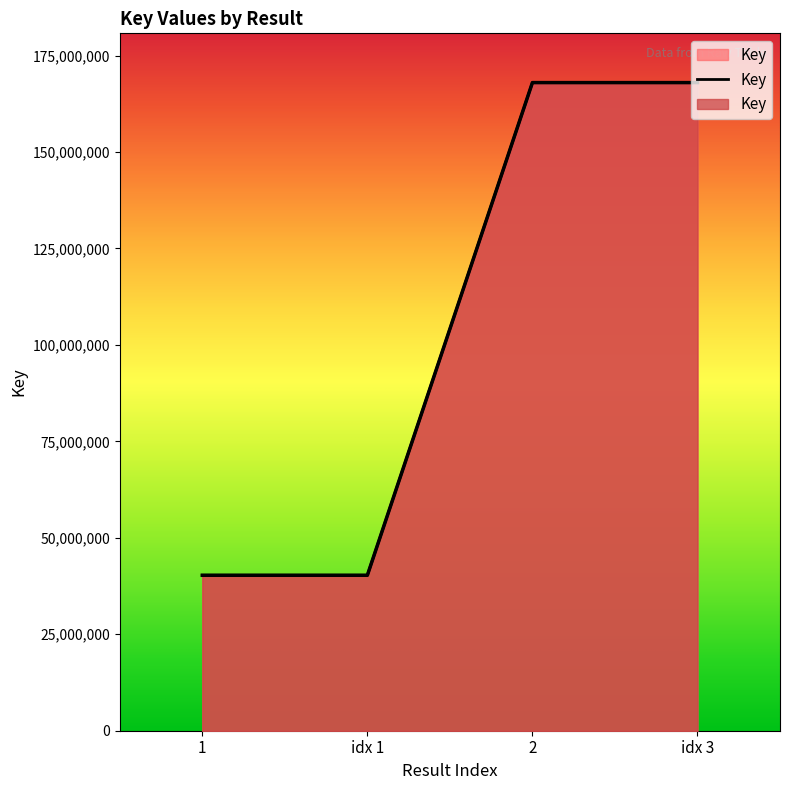

What is the sum of the values at 1 and idx 3?

208271569